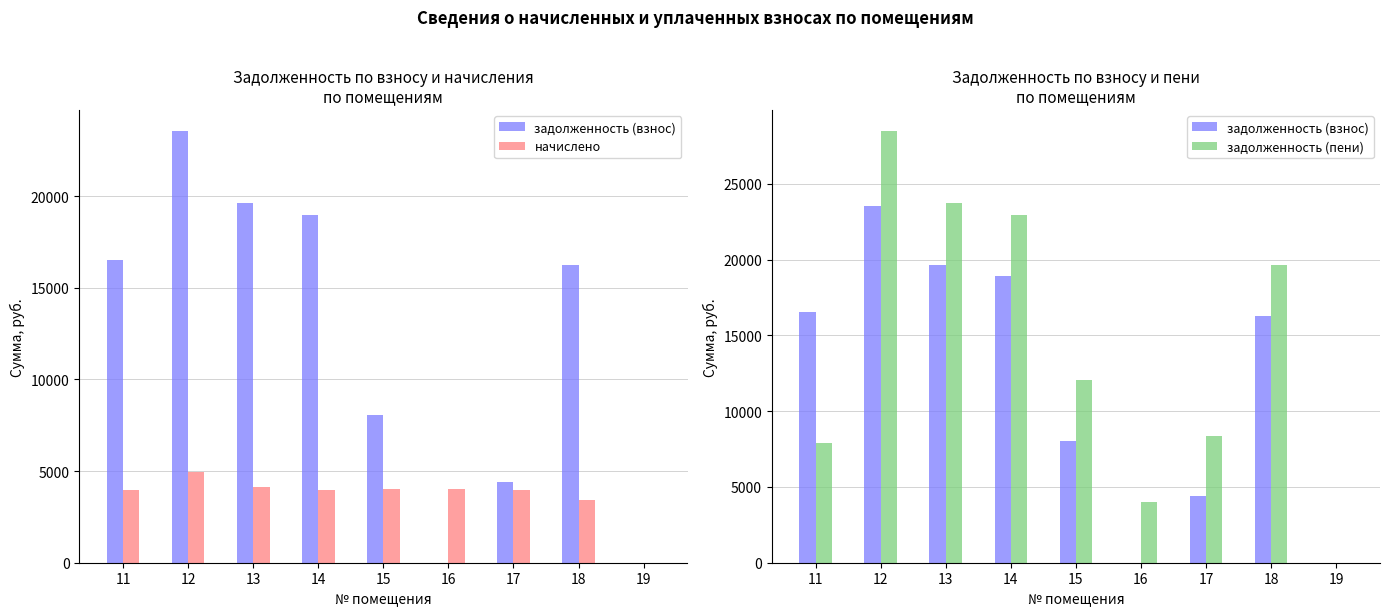

Reading left to right, what are all the values shown in this chart?

задолженность (взнос): 11=16529.4	12=23518.4	13=19620.4	14=18938.2	15=8047.7	16=0.0	17=4395.7	18=16242.0	19=0.0
начислено: 11=3953.2	12=4926.1	13=4109.6	14=3966.7	15=4021.2	16=4021.2	17=3973.6	18=3402.0	19=0.0
задолженность (пени): 11=7924.4	12=28444.6	13=23730.0	14=22904.9	15=12068.9	16=4021.2	17=8369.2	18=19644.0	19=0.0